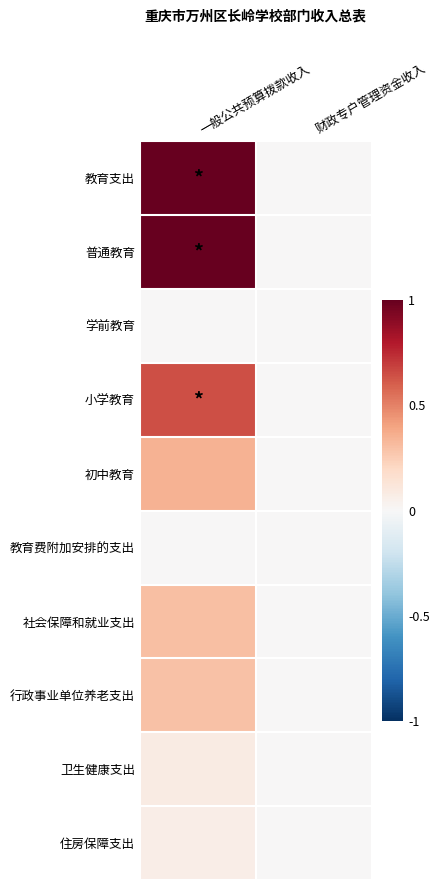

Rank the series by their maximum value, from lowest to highest.

教育费附加安排的支出, 学前教育, 住房保障支出, 卫生健康支出, 行政事业单位养老支出, 社会保障和就业支出, 初中教育, 小学教育, 普通教育, 教育支出